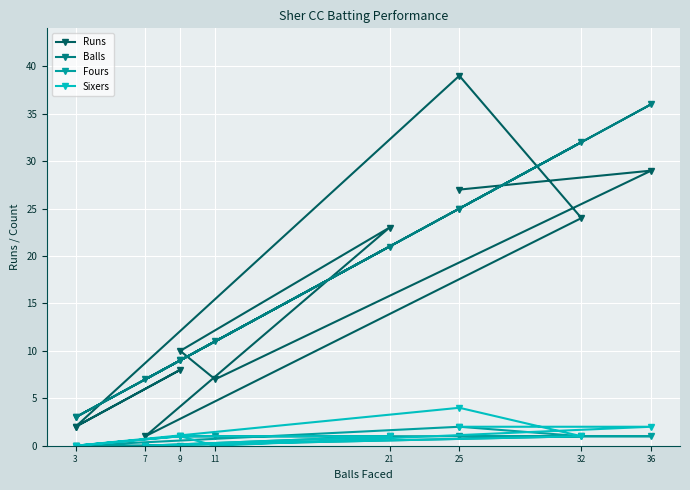

True or false: Fours and Balls cross at least once.

False